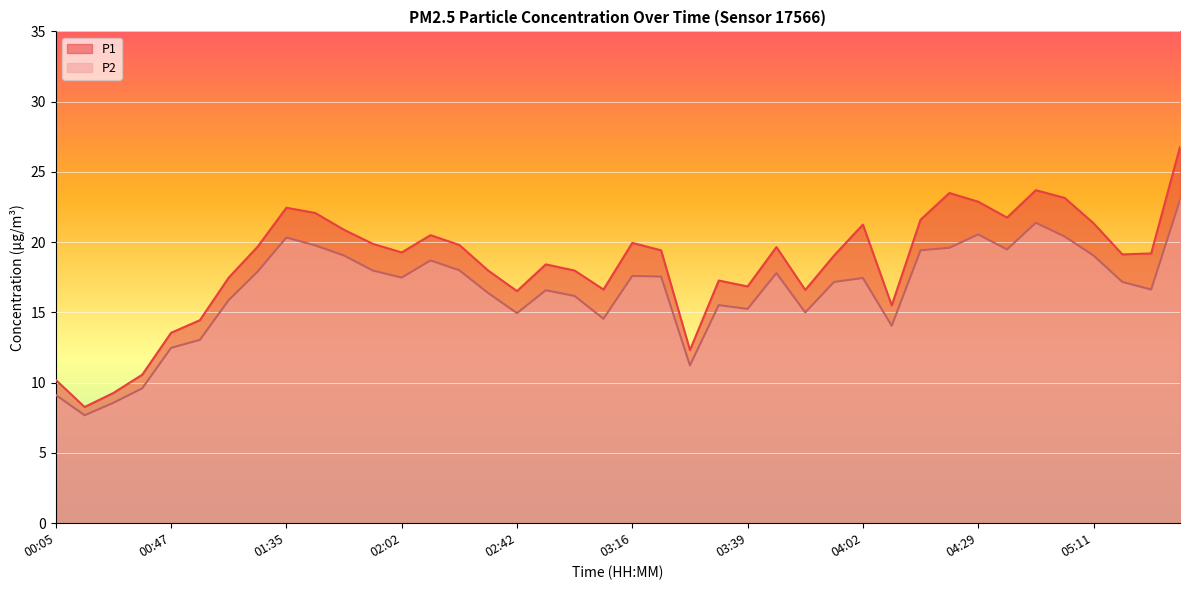

What is the sum of all P2 values?

659.5